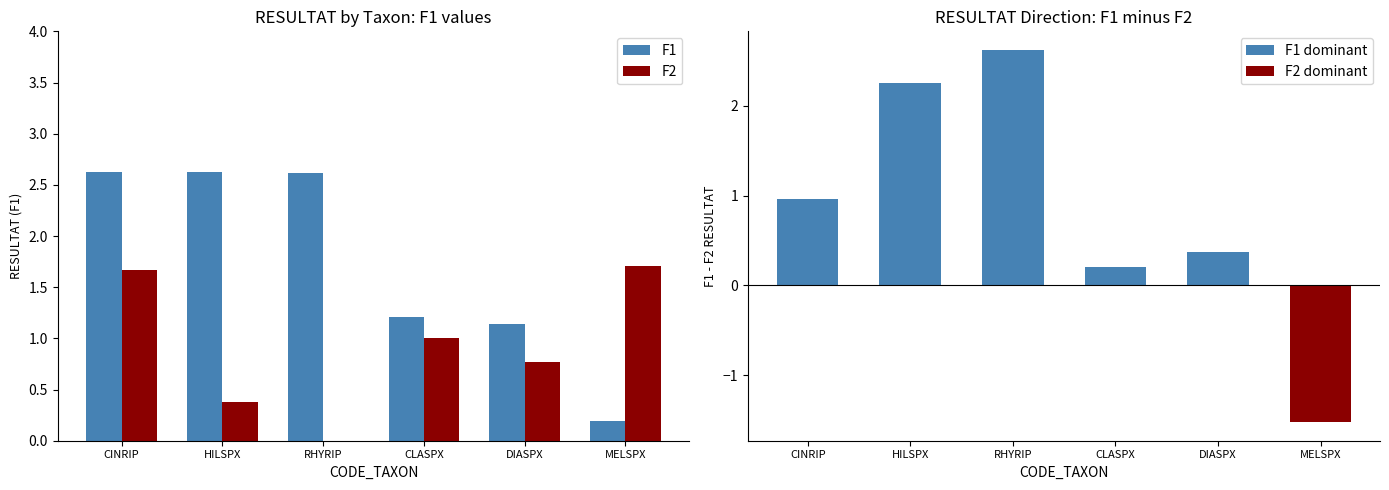

What is the lowest value of the F1 series?

0.2